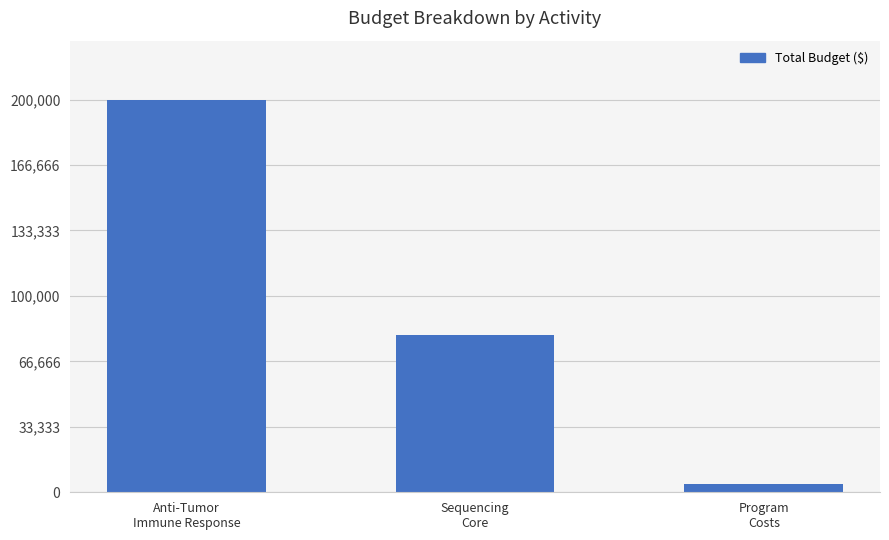

What is the minimum value shown in the chart?

4000